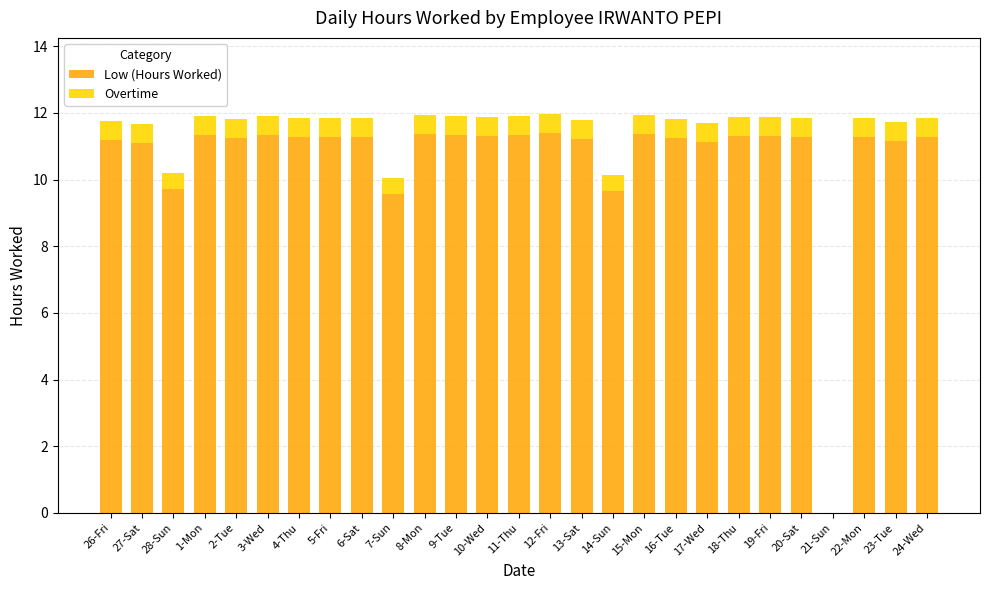

Does the chart contain stacked bars?

Yes